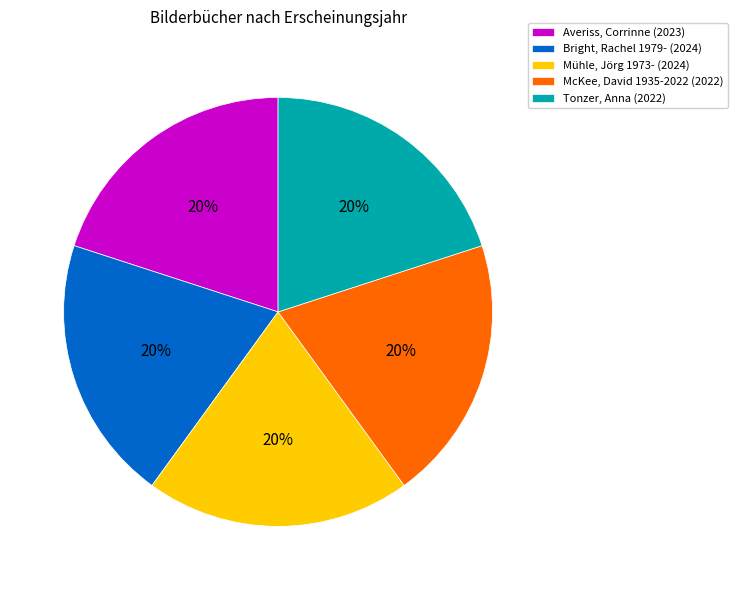

Do Mühle, Jörg 1973- and Averiss, Corrinne together represent more than half of the pie?

No